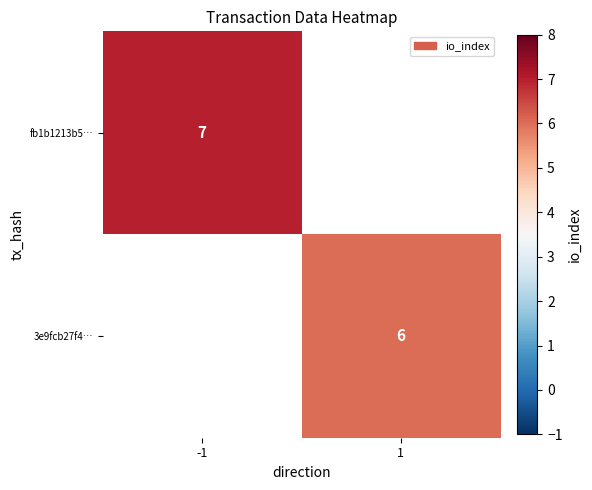

Is it true that 3e9fcb27f4… equals 6 at 1?

True